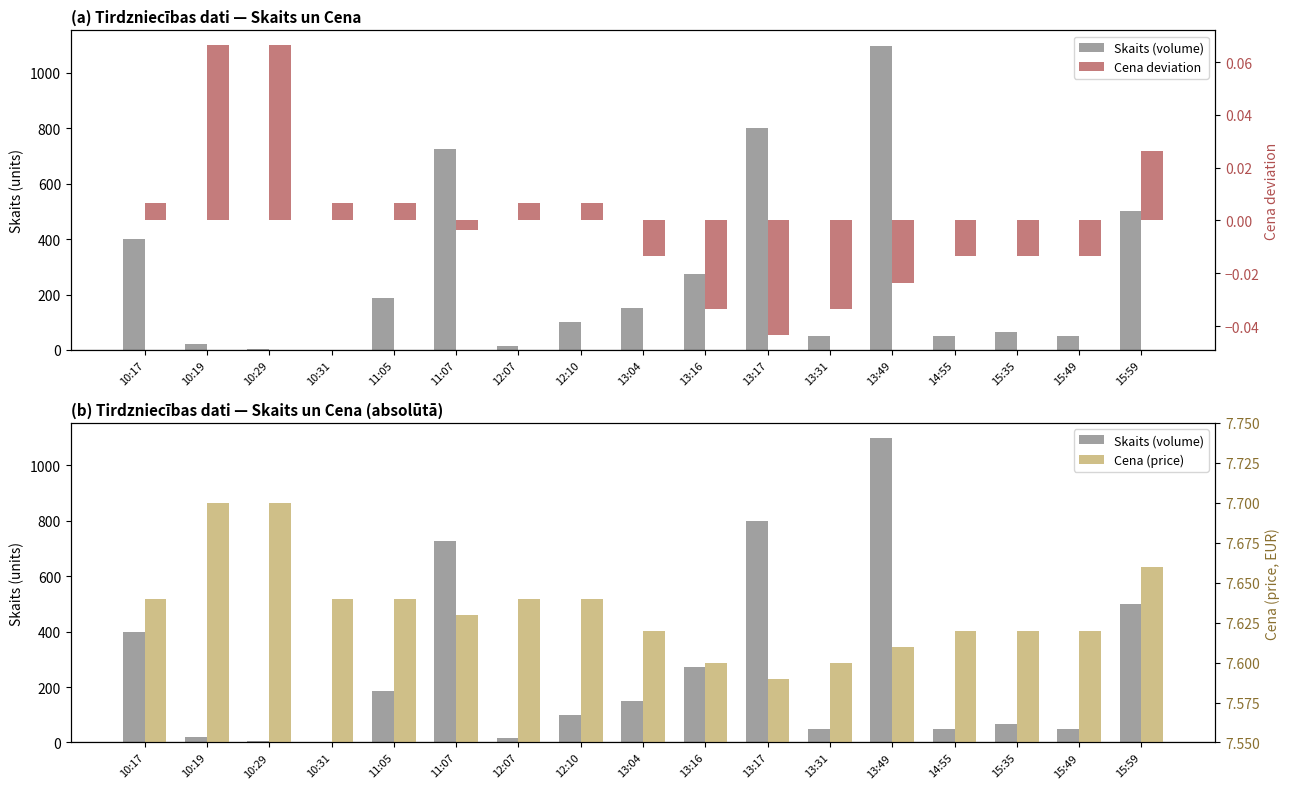

At which category does the chart reach its peak across all series?

13:49